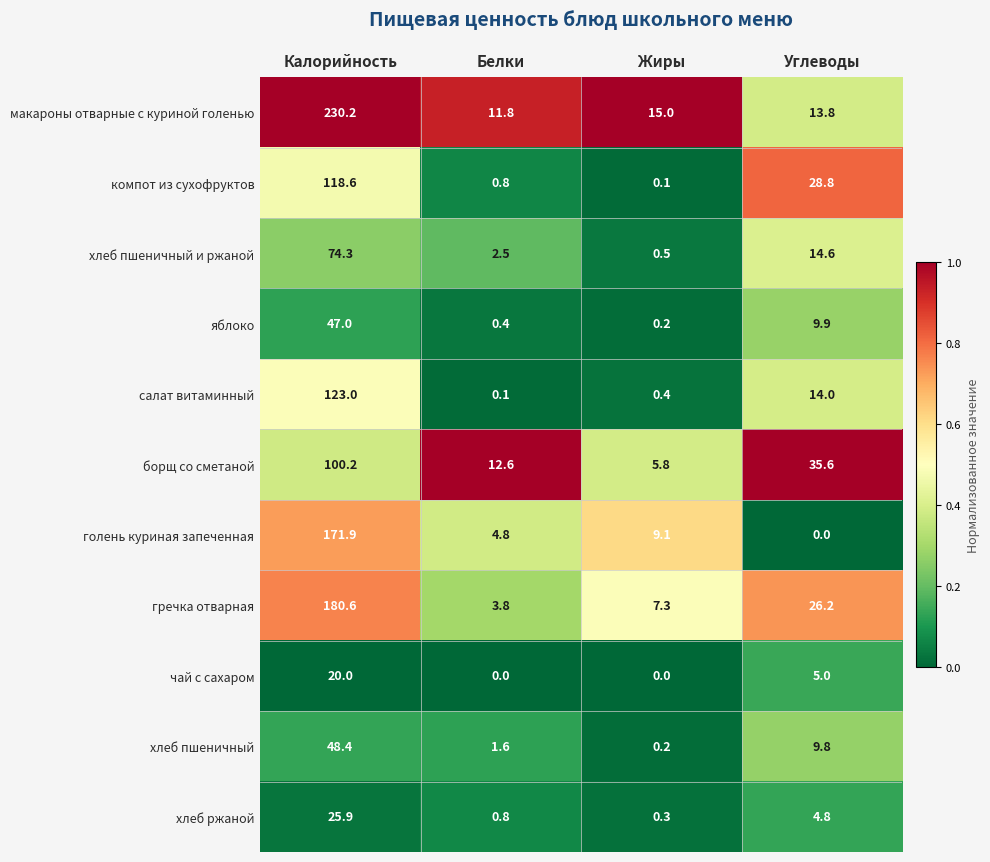

Which category has the highest value in the голень куриная запеченная series?

Калорийность